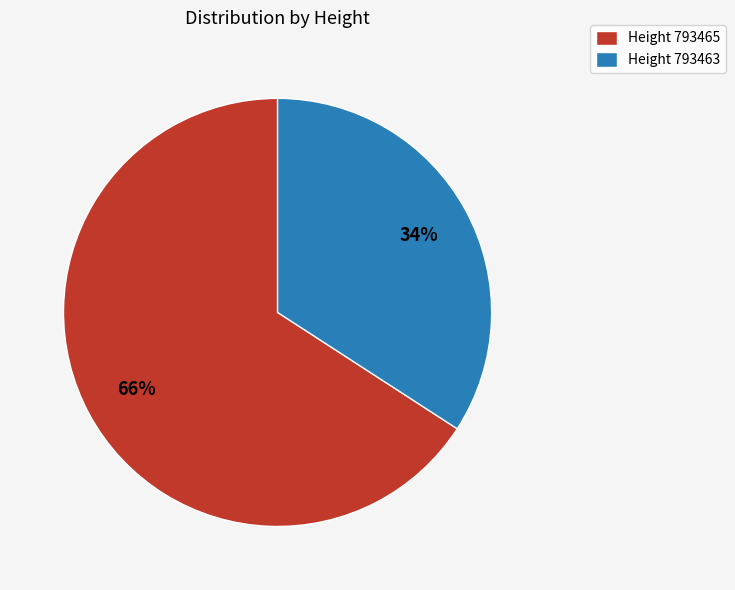

To the nearest percent, what percentage of the pie is Height 793465?

66%